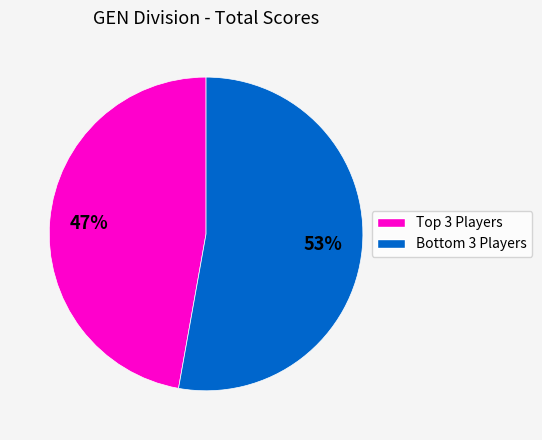

To the nearest percent, what is the average slice percentage?

50%